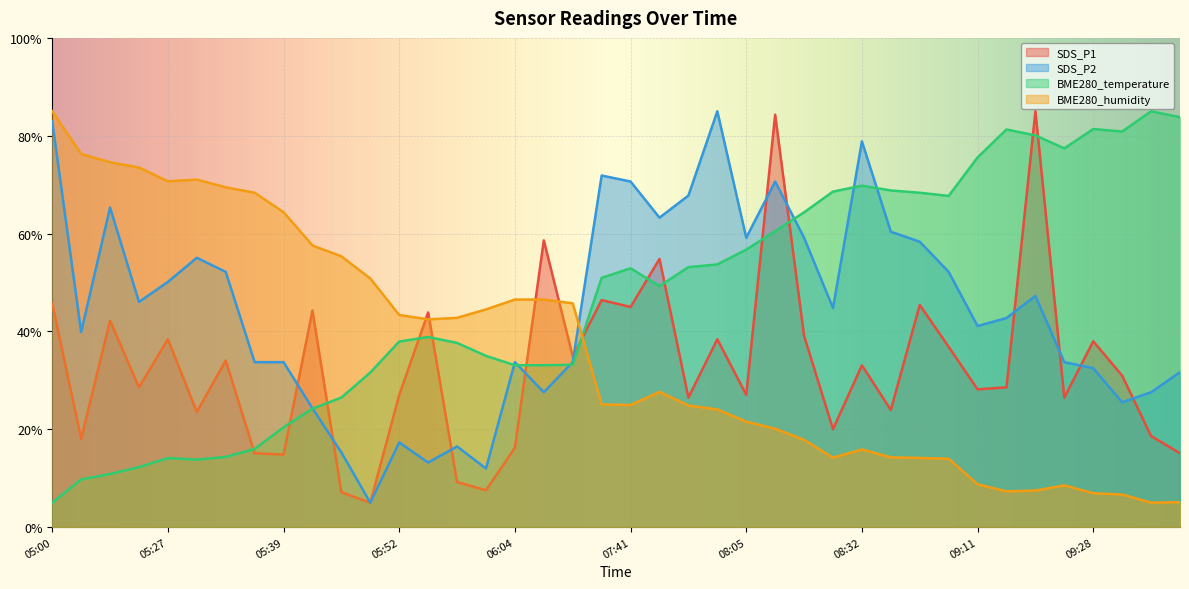

Between 08:49 and 06:07, which is larger?

06:07